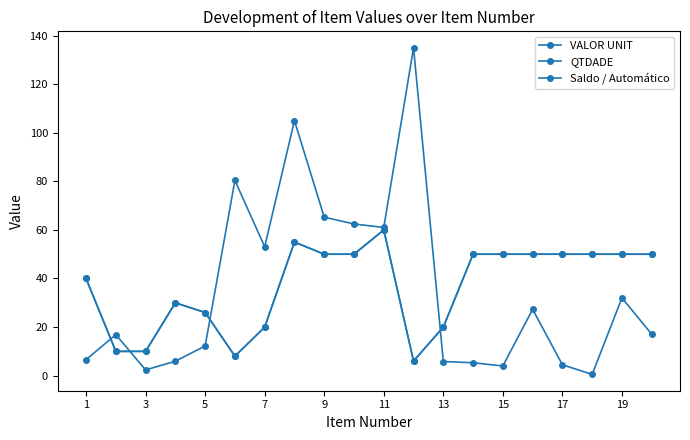

At which label does VALOR UNIT first exceed 17?

11